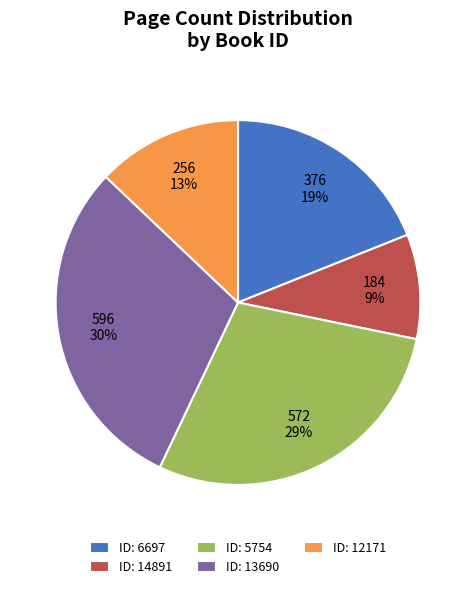

Rank the categories by value from lowest to highest.

ID: 14891, ID: 12171, ID: 6697, ID: 5754, ID: 13690